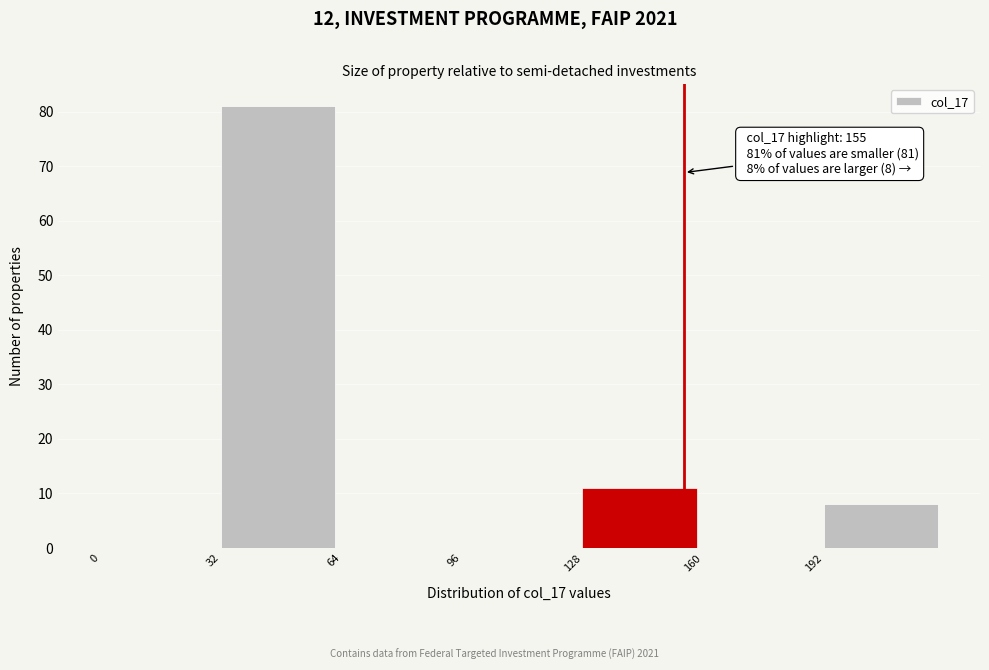

Which range on the x-axis has the tallest bar?

32 to 64